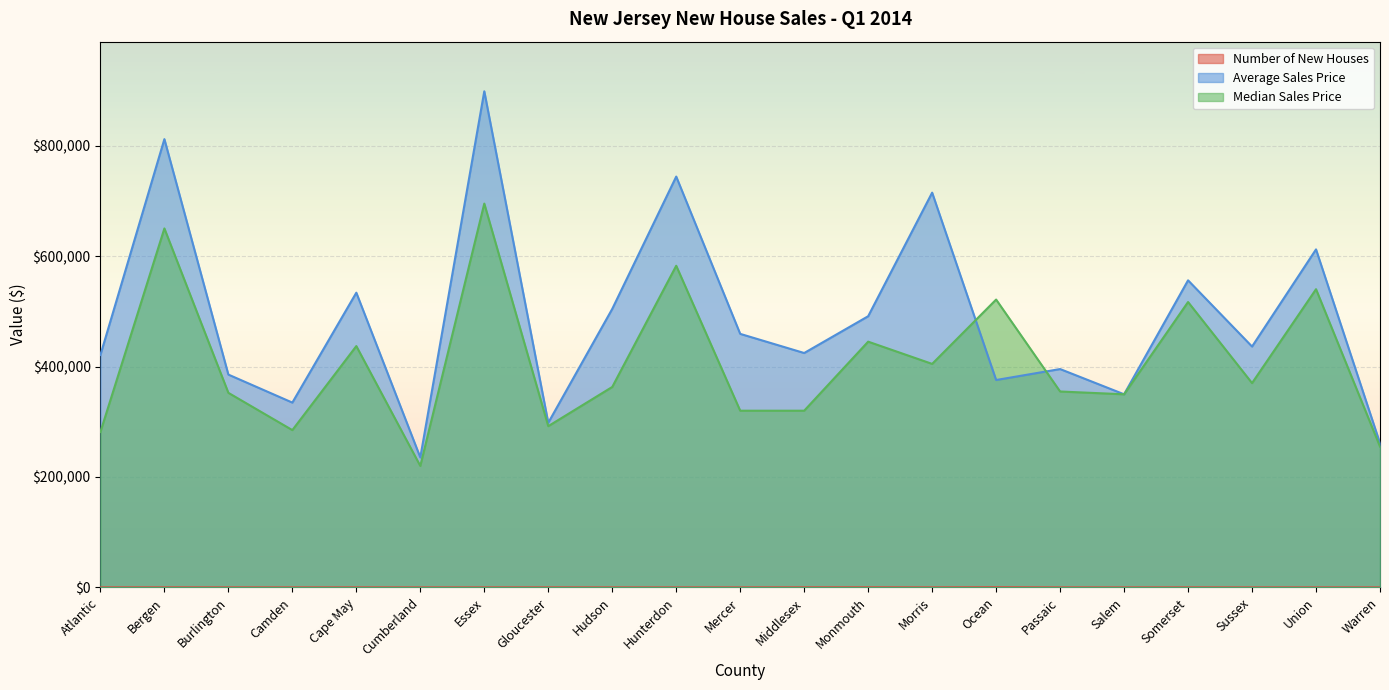

Is it true that Median Sales Price equals 402414.9 at Atlantic?

False